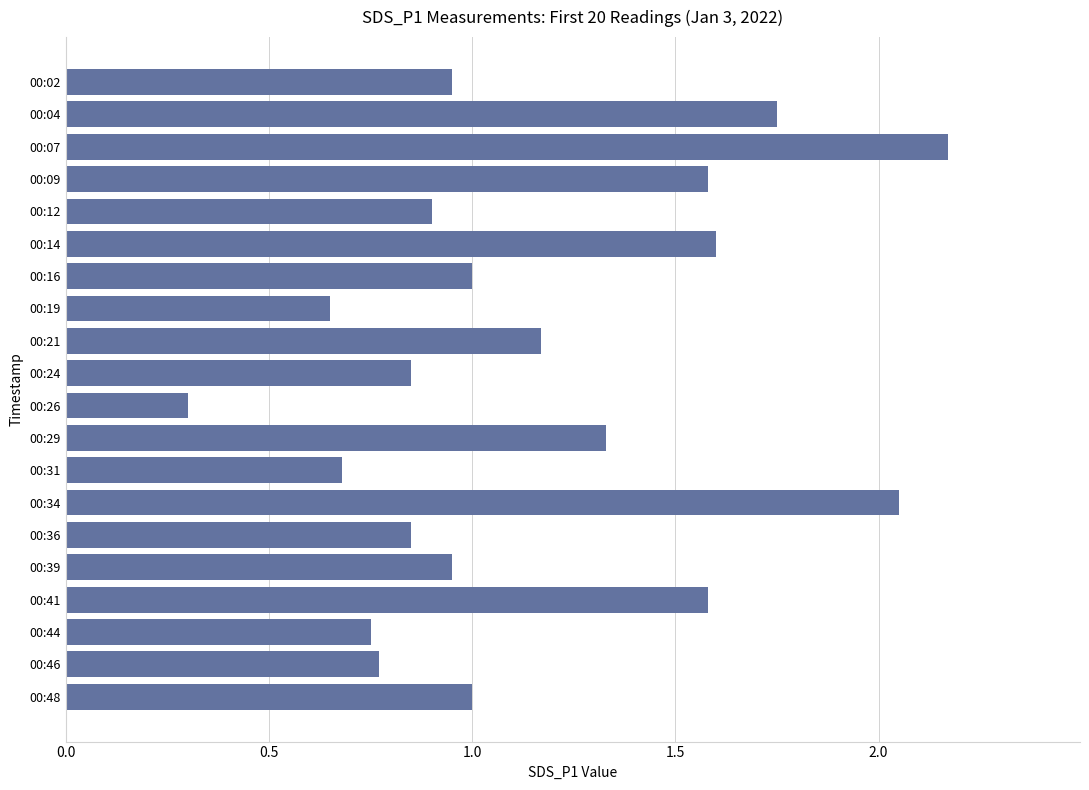

What is the smallest value displayed?

0.3